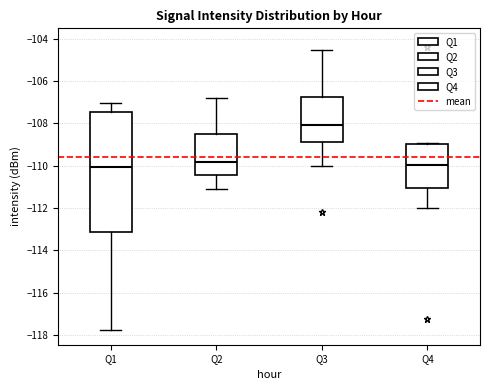

Reading left to right, transcribe this box plot: for each box, give where its median line is, the range the box spans, and where its two whiskers end, as read against the y-axis. The values are not printed on the chart, so give them approximately, as read against the axis.

Q1: median -110.0, box -113.2 to -107.4, whiskers -117.8 to -107.0
Q2: median -109.8, box -110.4 to -108.6, whiskers -111.2 to -106.8
Q3: median -108.0, box -108.8 to -106.8, whiskers -110.0 to -104.6
Q4: median -110.0, box -111.0 to -109.0, whiskers -112.0 to -109.0